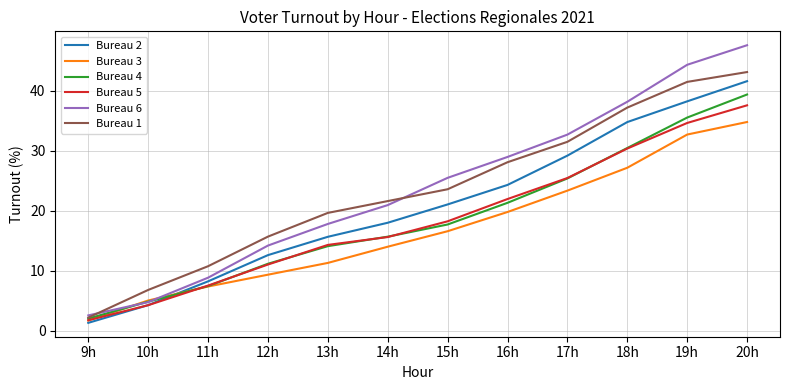

What is the spread (max minus min) of values at 20h?

12.8